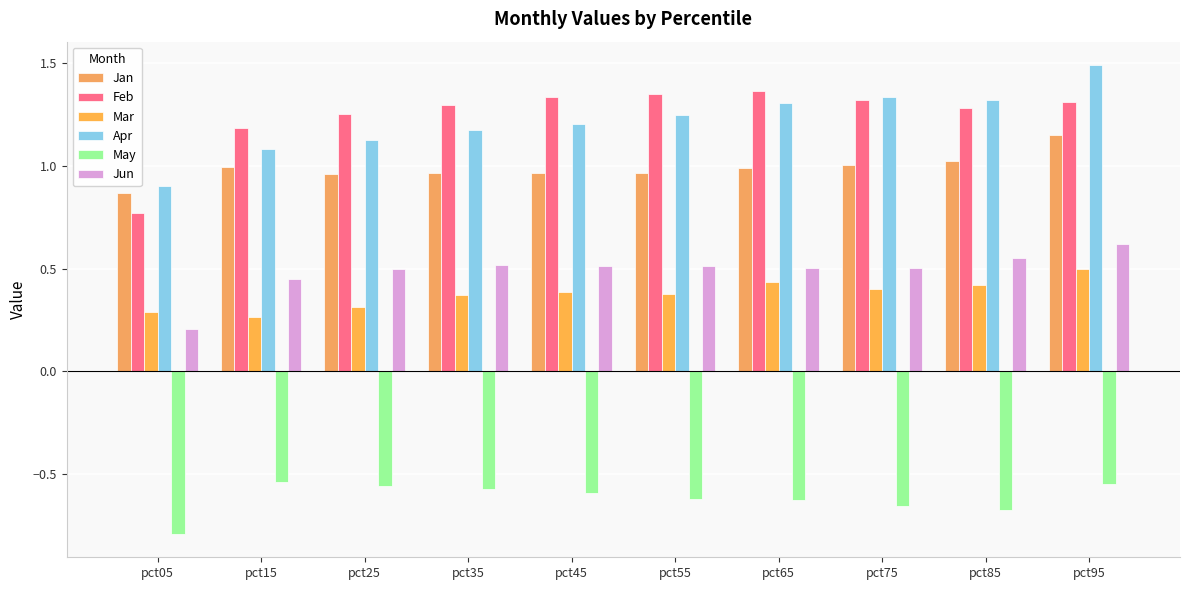

Rank the categories by Apr value from highest to lowest.

pct95, pct75, pct85, pct65, pct55, pct45, pct35, pct25, pct15, pct05